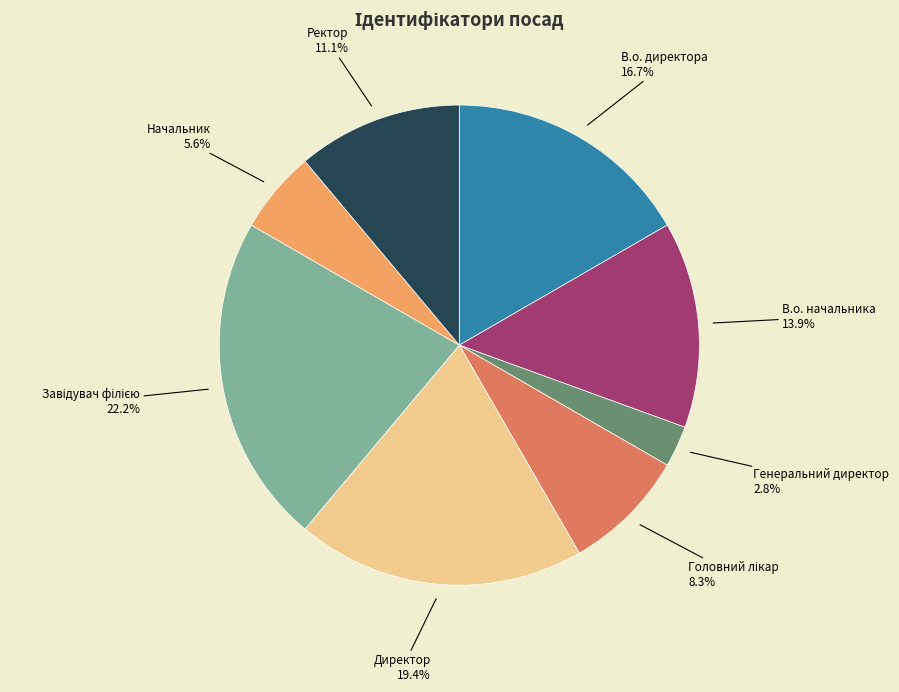

Count the number of slices in the pie.

8